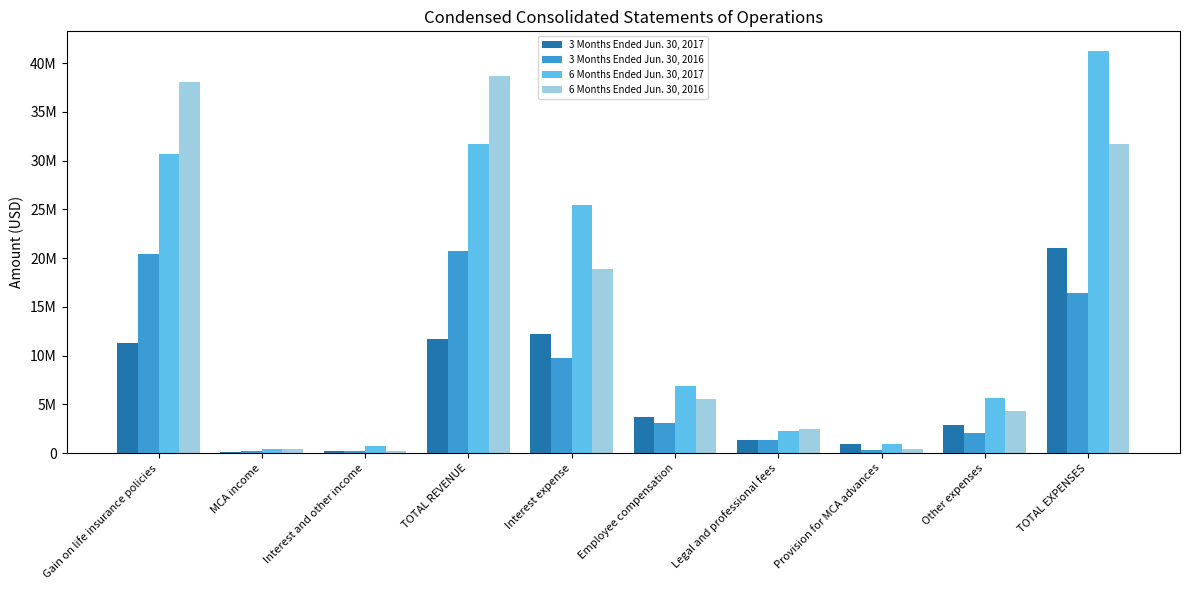

What is the label of the 3rd bar from the right?

Provision for MCA advances